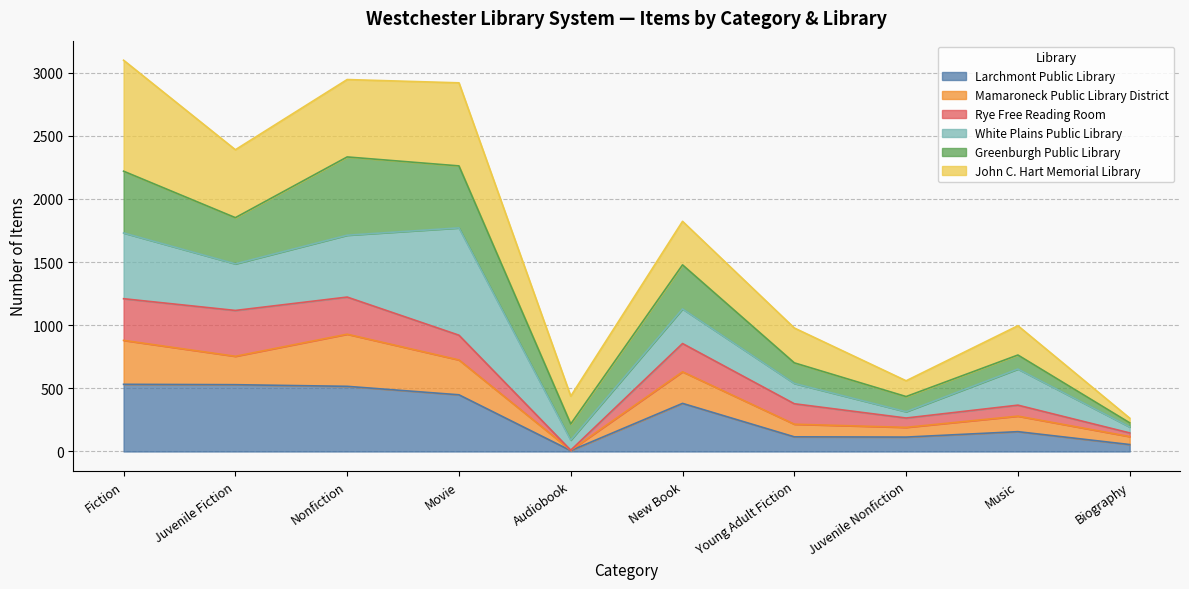

What are all the series names shown in the legend?

Larchmont Public Library, Mamaroneck Public Library District, Rye Free Reading Room, White Plains Public Library, Greenburgh Public Library, John C. Hart Memorial Library